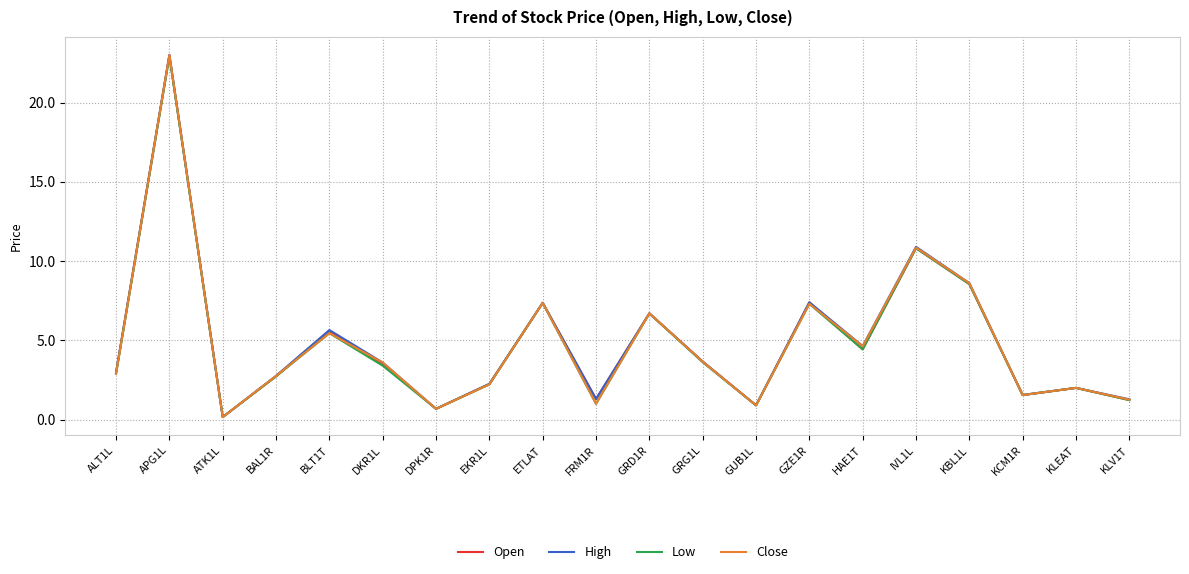

Which series changed the most between ALT1L and APG1L?

Close